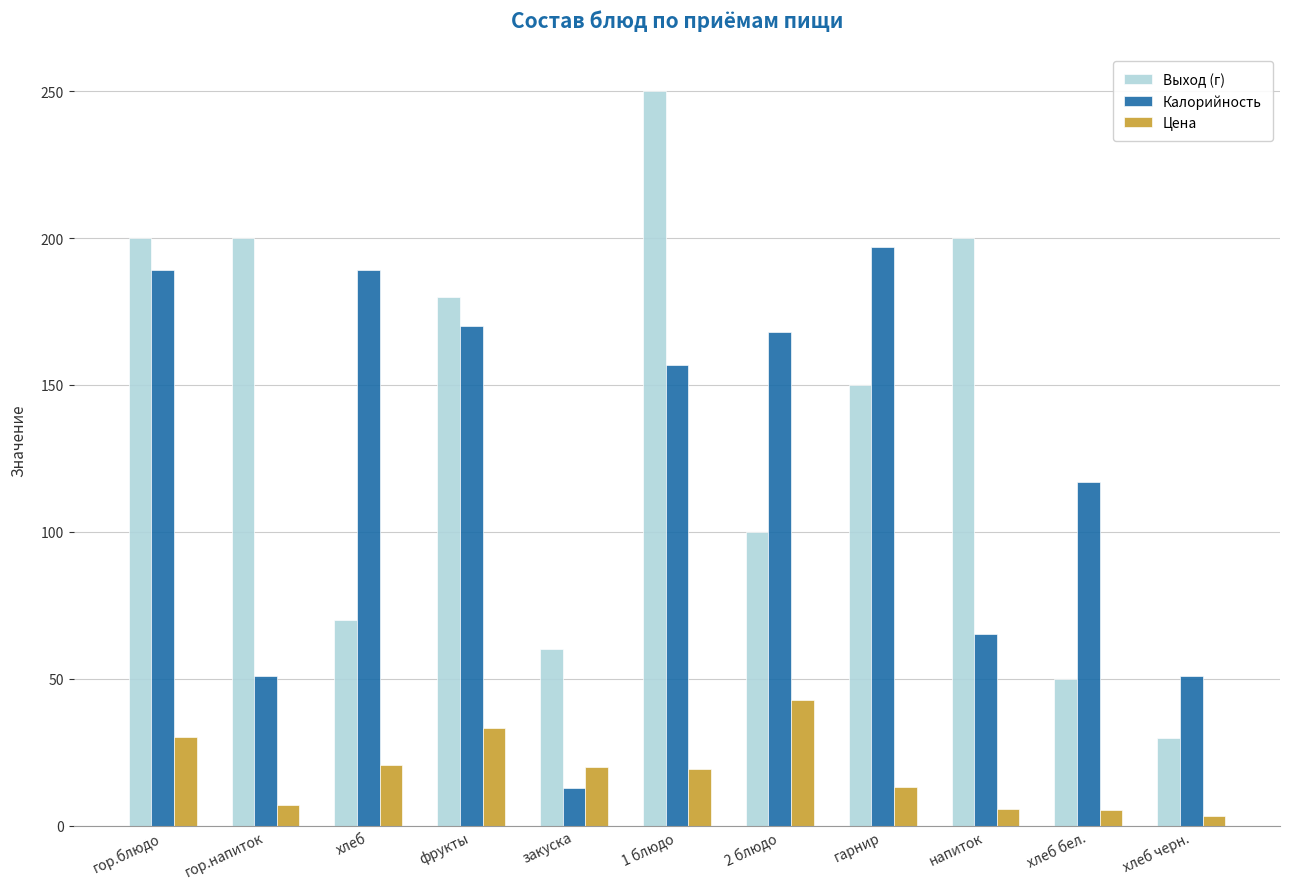

How many values in the Выход (г) series are below 150?

5